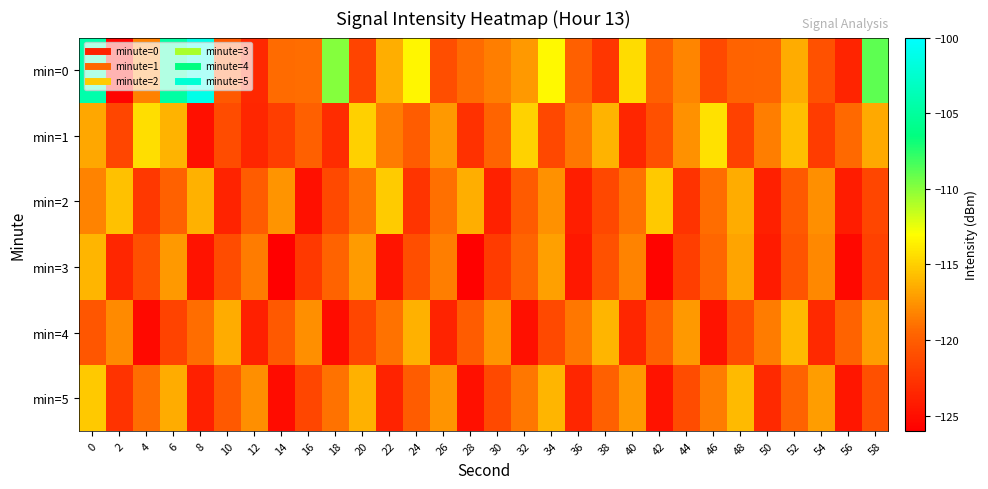

At 14, list the series in order from smallest to largest.

min=3, min=5, min=1, min=4, min=0, min=2